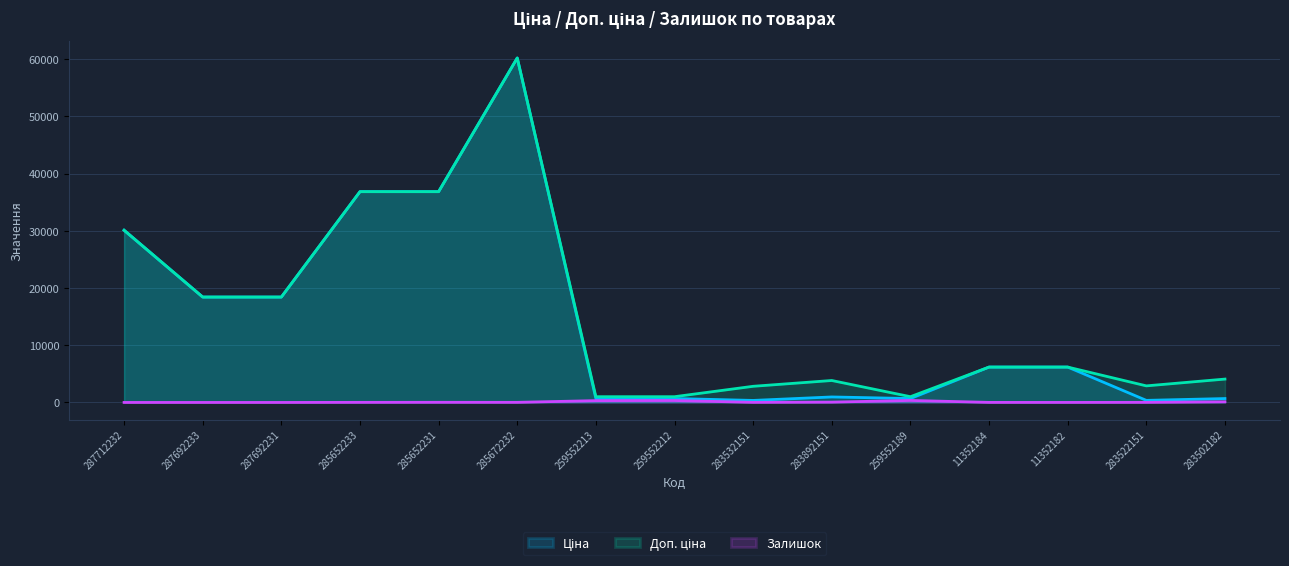

List the series in order of their peak value, highest first.

Ціна, Доп. ціна, Залишок